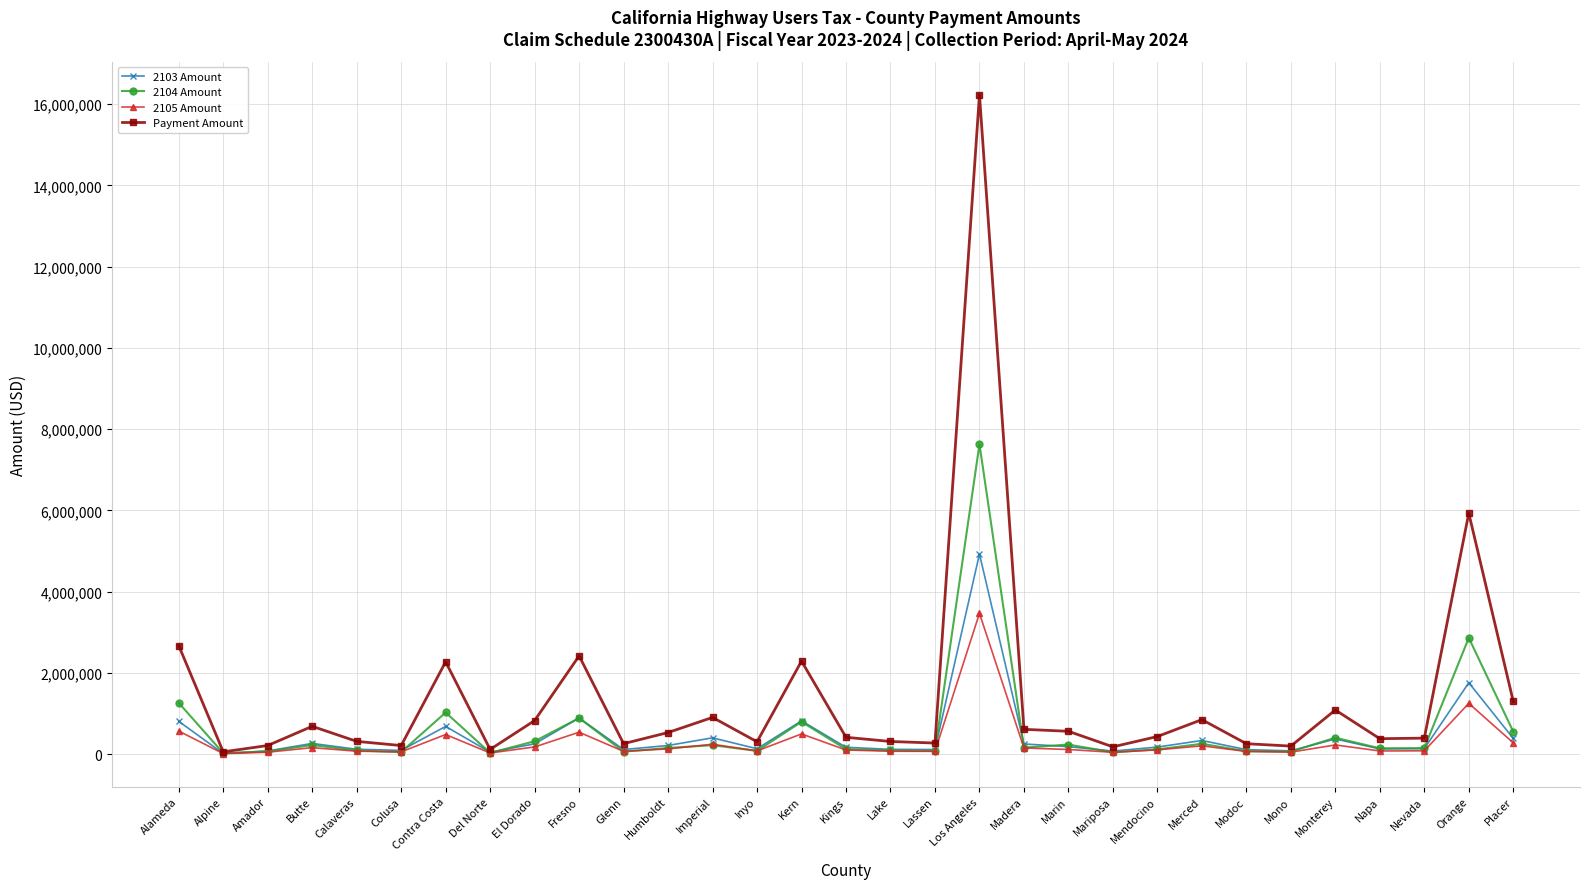

What value does the 2103 Amount series have at Marin?

184676.4